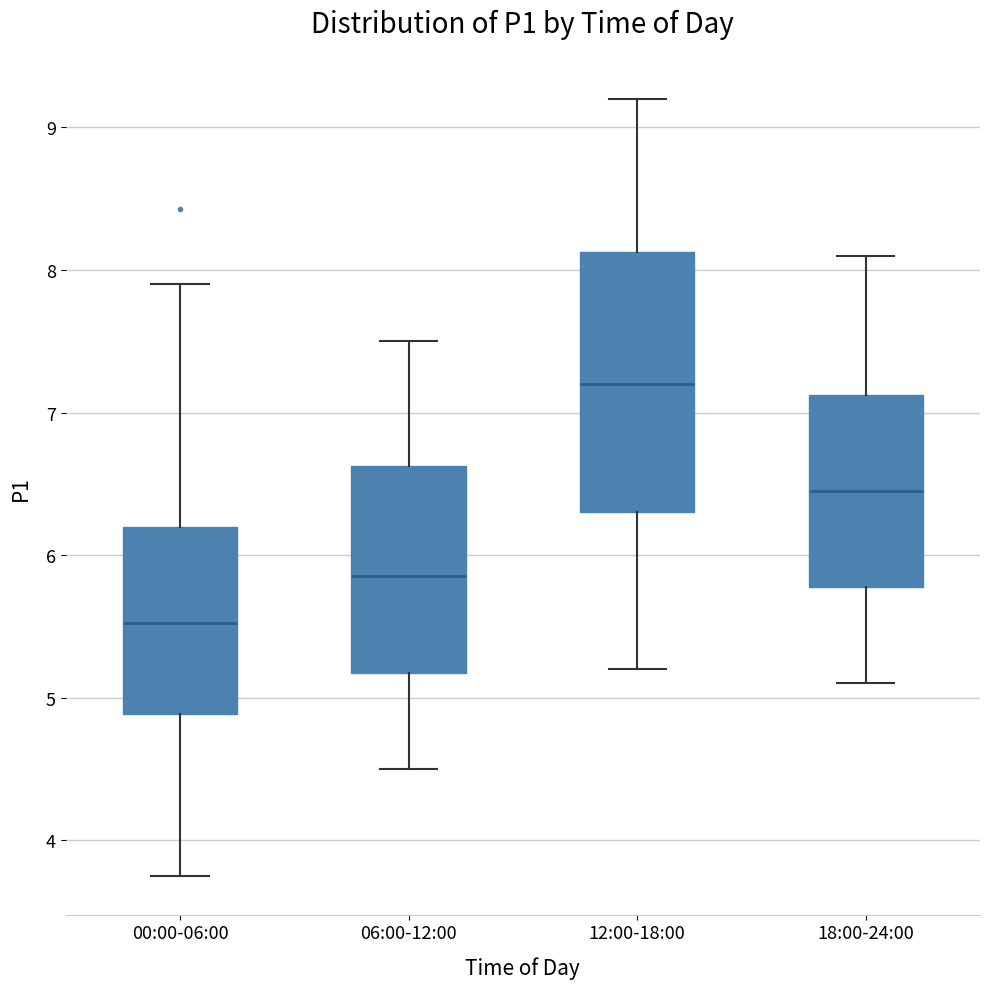

Reading left to right, transcribe this box plot: for each box, give where its median line is, the range the box spans, and where its two whiskers end, as read against the y-axis. The values are not printed on the chart, so give them approximately, as read against the axis.

00:00-06:00: median 5.5, box 4.9 to 6.2, whiskers 3.8 to 7.9
06:00-12:00: median 5.9, box 5.2 to 6.6, whiskers 4.5 to 7.5
12:00-18:00: median 7.2, box 6.3 to 8.1, whiskers 5.2 to 9.2
18:00-24:00: median 6.5, box 5.8 to 7.1, whiskers 5.1 to 8.1